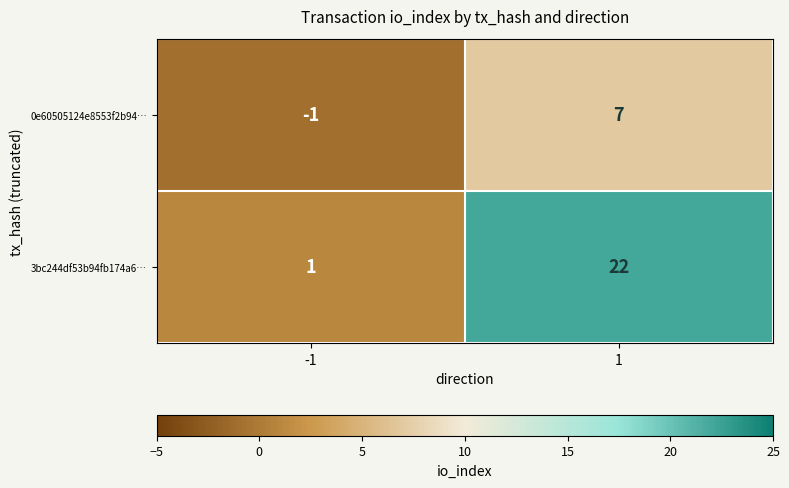

What is the difference between the highest and lowest values at 1?

15